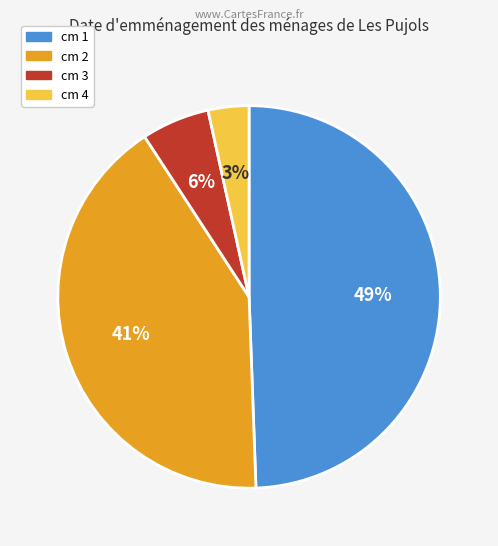

What is the largest slice in the pie chart?

cm 1